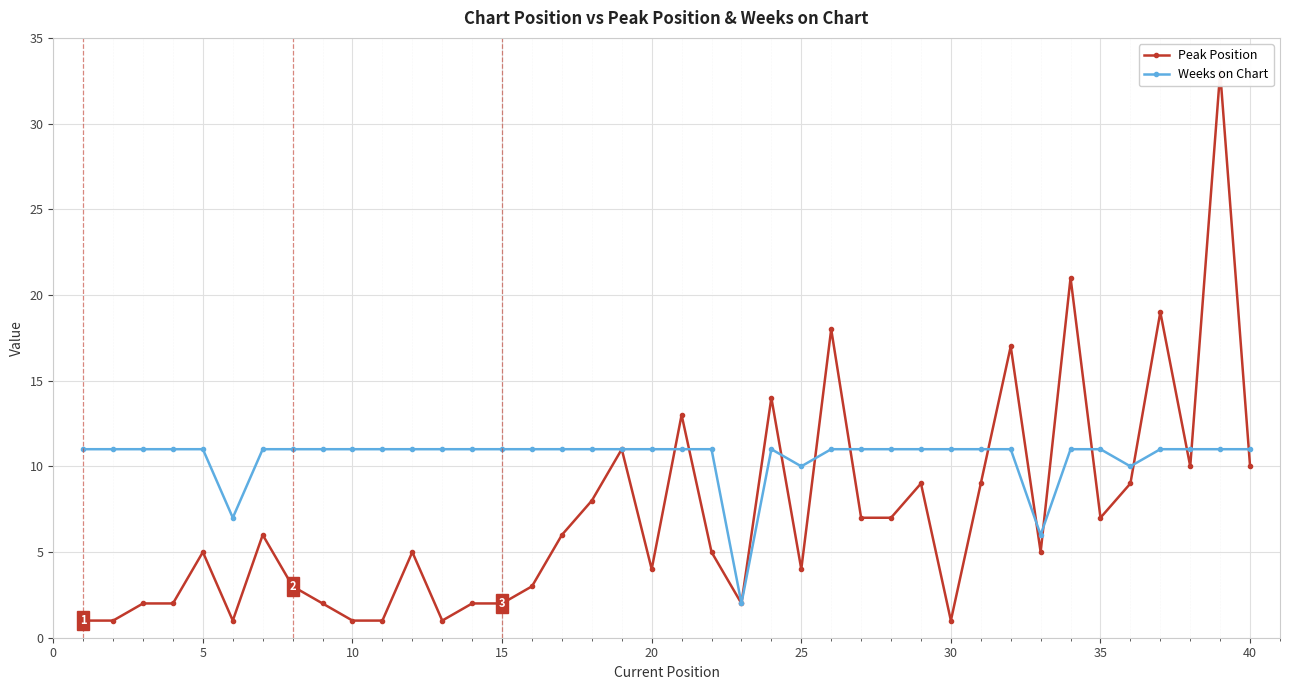

Is it true that Weeks on Chart equals 11 at 5?

True